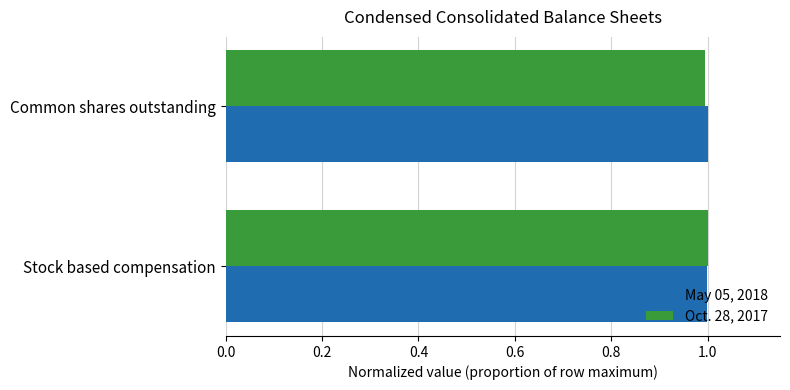

Is it true that May 05, 2018 equals 1.0 at Stock based compensation?

True